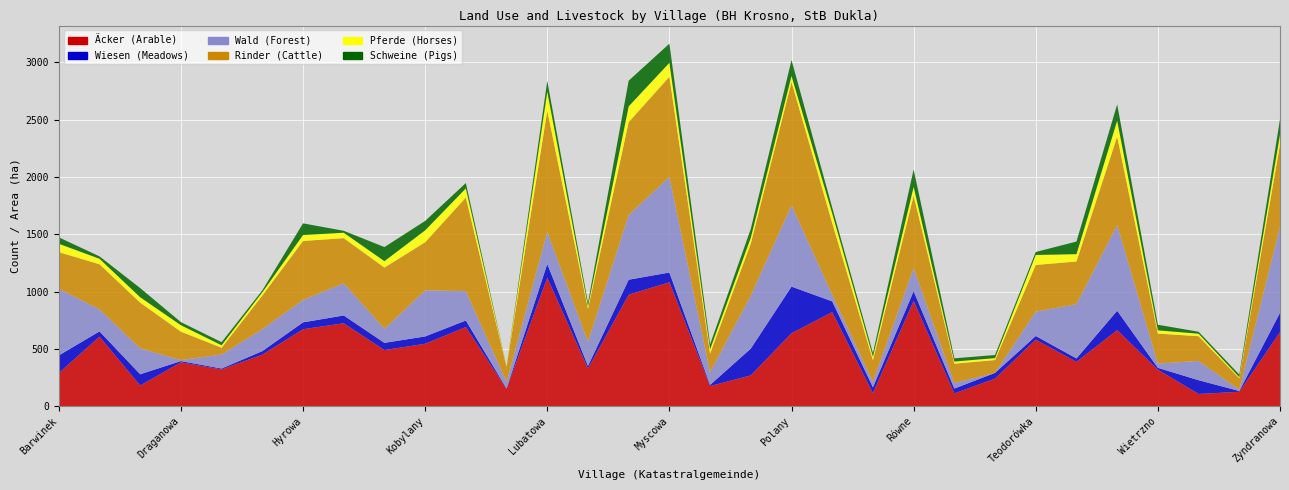

Reading right to left, what are all the values shown in this chart?

Äcker (Arable): Zyndranowa=646	Zboiska=125	Wilsznia=106	Wietrzno=318	Tylawa=663	Trzciana=386	Teodorówka=580	Sulistrowa=240	Smereczne=111	Równe=918	Ropianka=113	Rogi=820	Polany=636	Olchowiec=268	Nadole=175	Myscowa=1081	Mszana=972	Lubatówka=328	Lubatowa=1120	Lipowica=150	Łęki=690	Kobylany=544	Jasionka=489	lwla=723	Hyrowa=671	Głojsce=449	Dukla=320	Draganowa=382	Ciechania=180	Cergowa=606	Barwinek=288
Wiesen (Meadows): Zyndranowa=168	Zboiska=7	Wilsznia=120	Wietrzno=16	Tylawa=169	Trzciana=30	Teodorówka=32	Sulistrowa=50	Smereczne=42	Równe=85	Ropianka=51	Rogi=94	Polany=407	Olchowiec=234	Nadole=10	Myscowa=85	Mszana=131	Lubatówka=22	Lubatowa=121	Lipowica=4	Łęki=57	Kobylany=64	Jasionka=63	lwla=68	Hyrowa=60	Głojsce=31	Dukla=8	Draganowa=11	Ciechania=98	Cergowa=46	Barwinek=154
Wald (Forest): Zyndranowa=751	Zboiska=11	Wilsznia=168	Wietrzno=37	Tylawa=747	Trzciana=474	Teodorówka=212	Sulistrowa=0	Smereczne=48	Równe=201	Ropianka=49	Rogi=58	Polany=710	Olchowiec=462	Nadole=111	Myscowa=834	Mszana=566	Lubatówka=210	Lubatowa=279	Lipowica=57	Łęki=257	Kobylany=402	Jasionka=123	lwla=281	Hyrowa=195	Głojsce=191	Dukla=122	Draganowa=9	Ciechania=226	Cergowa=193	Barwinek=582
Rinder (Cattle): Zyndranowa=717	Zboiska=100	Wilsznia=216	Wietrzno=262	Tylawa=773	Trzciana=372	Teodorówka=408	Sulistrowa=112	Smereczne=169	Równe=632	Ropianka=188	Rogi=625	Polany=1076	Olchowiec=455	Nadole=163	Myscowa=875	Mszana=809	Lubatówka=288	Lubatowa=1059	Lipowica=131	Łęki=816	Kobylany=420	Jasionka=534	lwla=394	Hyrowa=515	Głojsce=294	Dukla=59	Draganowa=248	Ciechania=399	Cergowa=393	Barwinek=320
Pferde (Horses): Zyndranowa=88	Zboiska=10	Wilsznia=22	Wietrzno=28	Tylawa=139	Trzciana=64	Teodorówka=87	Sulistrowa=17	Smereczne=19	Równe=77	Ropianka=30	Rogi=85	Polany=52	Olchowiec=51	Nadole=37	Myscowa=121	Mszana=138	Lubatówka=23	Lubatowa=164	Lipowica=4	Łęki=80	Kobylany=104	Jasionka=56	lwla=47	Hyrowa=52	Głojsce=28	Dukla=22	Draganowa=56	Ciechania=47	Cergowa=48	Barwinek=73
Schweine (Pigs): Zyndranowa=134	Zboiska=22	Wilsznia=17	Wietrzno=49	Tylawa=142	Trzciana=110	Teodorówka=26	Sulistrowa=27	Smereczne=28	Równe=152	Ropianka=32	Rogi=50	Polany=139	Olchowiec=77	Nadole=43	Myscowa=167	Mszana=224	Lubatówka=29	Lubatowa=95	Lipowica=1	Łęki=47	Kobylany=82	Jasionka=123	lwla=17	Hyrowa=102	Głojsce=17	Dukla=27	Draganowa=27	Ciechania=80	Cergowa=21	Barwinek=56